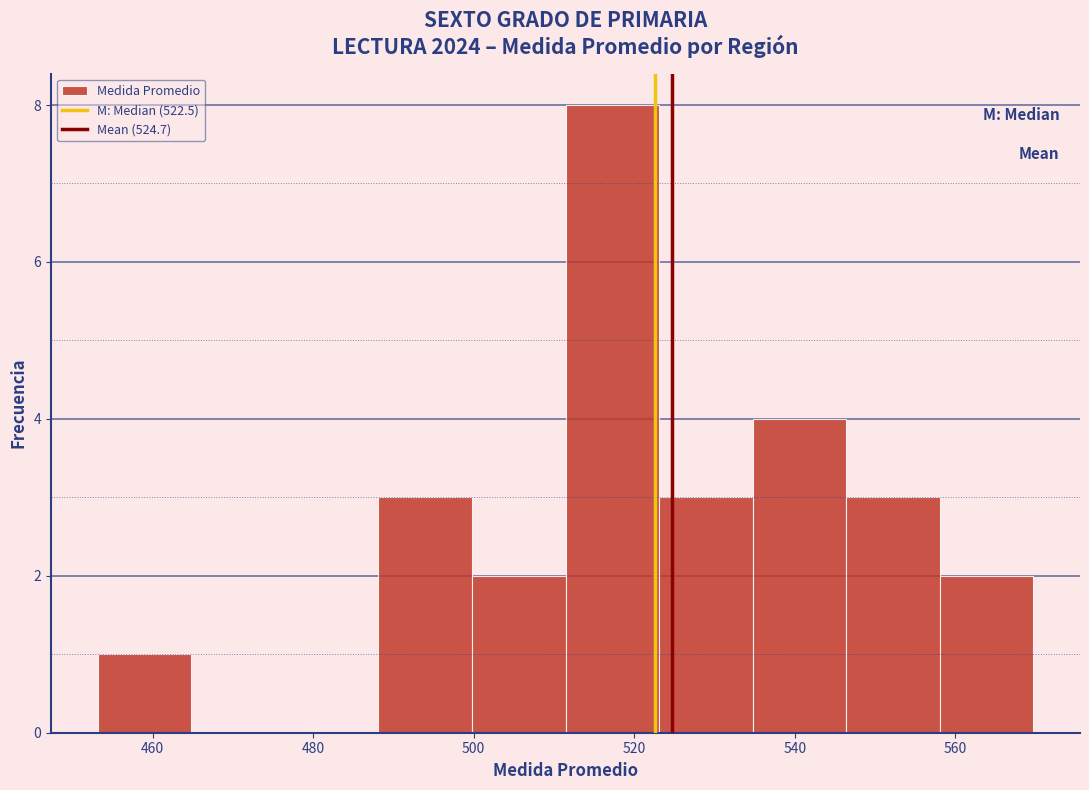

What is the height of the bar covering 534 to 546 on the x-axis? Neither the bar edges nor the heights are printed on the chart, so give them approximately, as read against the axes.

4